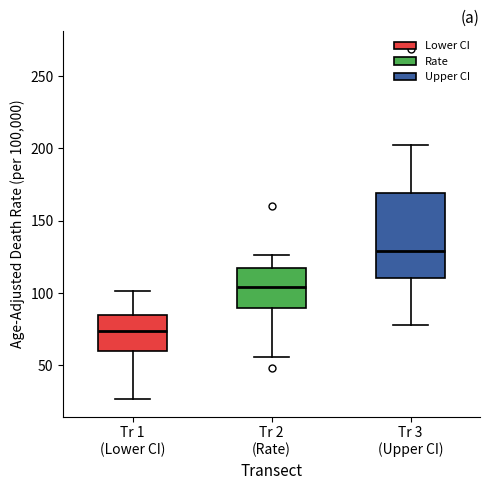

Reading left to right, read every box against the y-axis: the position of its median line, the range the box covers, and the ends of its whiskers. The values are not printed on the chart, so give them approximately, as read against the axis.

Tr 1 (Lower CI): median 75, box 60 to 85, whiskers 25 to 100
Tr 2 (Rate): median 105, box 90 to 115, whiskers 55 to 125
Tr 3 (Upper CI): median 130, box 110 to 170, whiskers 80 to 200